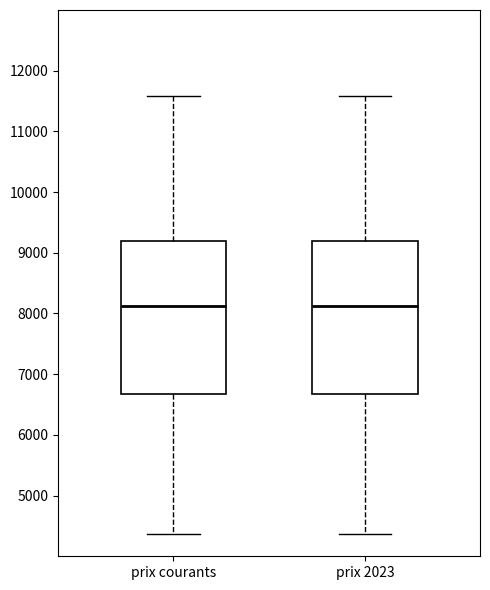

Where does the median line of the box for prix 2023 sit on the y-axis? The values are not printed on the chart, so give them approximately, as read against the axis.

8100